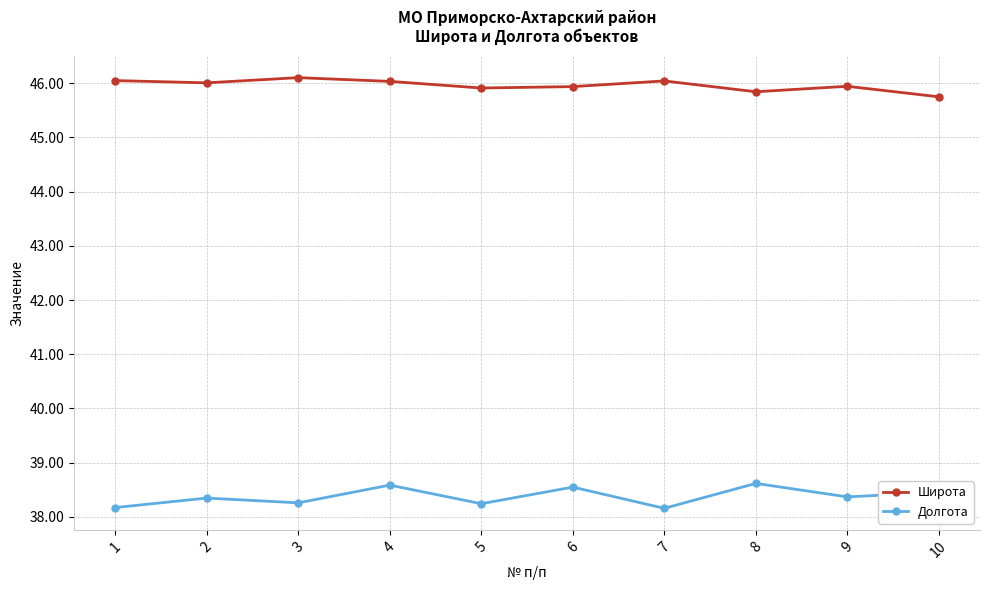

Which series has the largest total across all categories?

Широта